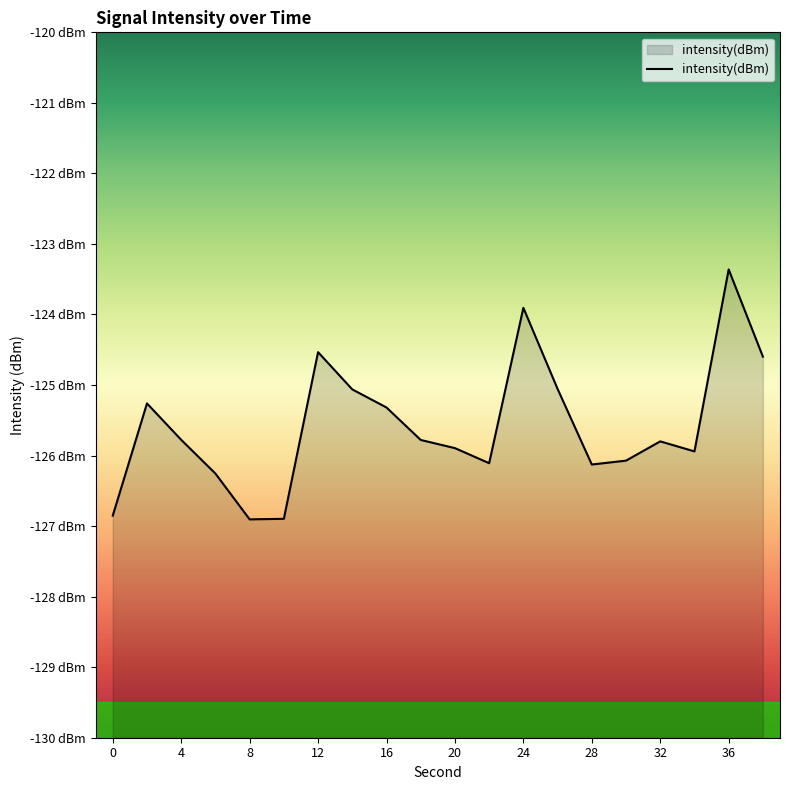

Does the chart display data point markers on the line(s)?

No